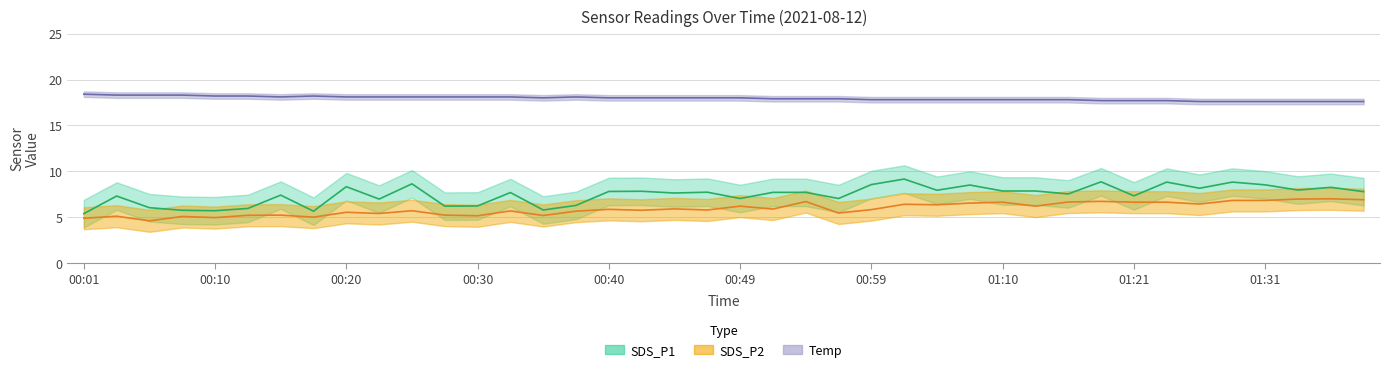

At which label is SDS_P1 closest to 7?

00:23